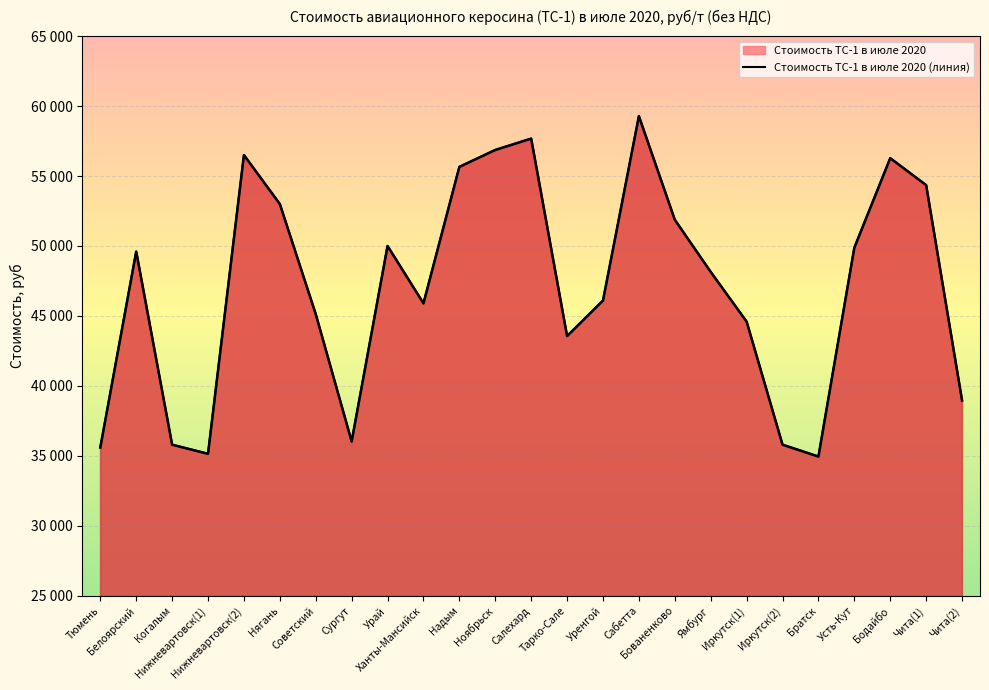

Rank the categories by value from lowest to highest.

Братск, Нижневартовск(1), Тюмень, Когалым, Иркутск(2), Сургут, Чита(2), Тарко-Сале, Иркутск(1), Советский, Ханты-Мансийск, Уренгой, Ямбург, Белоярский, Усть-Кут, Урай, Бованенково, Нягань, Чита(1), Надым, Бодайбо, Нижневартовск(2), Ноябрьск, Салехард, Сабетта